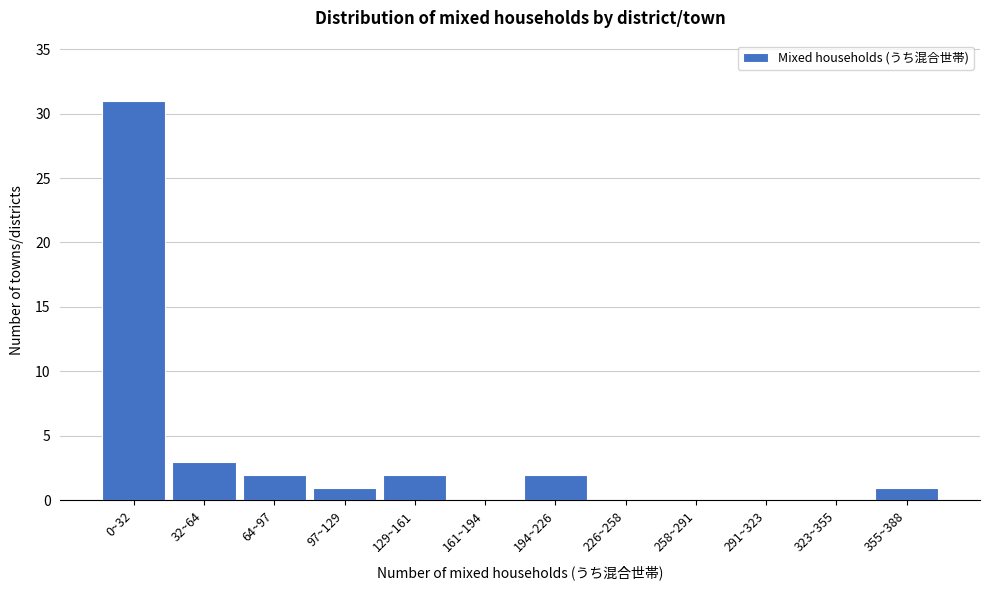

Reading right to left, what are all the values shown in this chart?

355~388=1	323~355=0	291~323=0	258~291=0	226~258=0	194~226=2	161~194=0	129~161=2	97~129=1	64~97=2	32~64=3	0~32=31